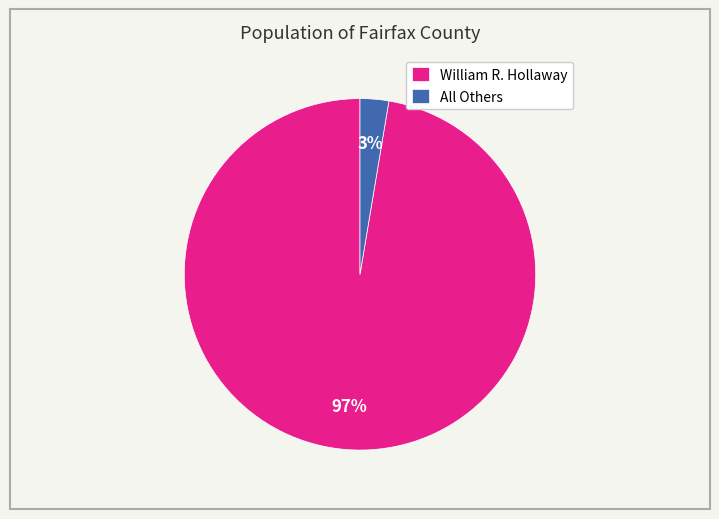

Count the number of slices in the pie.

2